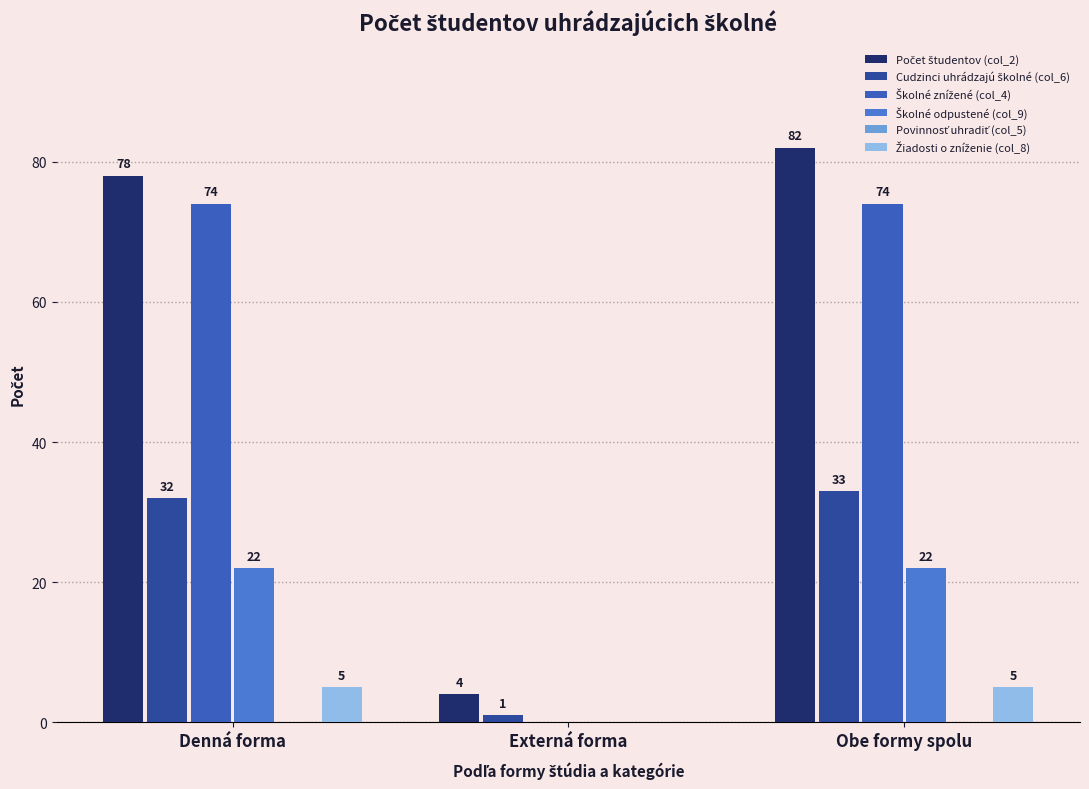

Reading left to right, list all the values displayed in this chart.

Počet študentov (col_2): Denná forma=78	Externá forma=4	Obe formy spolu=82
Cudzinci uhrádzajú školné (col_6): Denná forma=32	Externá forma=1	Obe formy spolu=33
Školné znížené (col_4): Denná forma=74	Externá forma=0	Obe formy spolu=74
Školné odpustené (col_9): Denná forma=22	Externá forma=0	Obe formy spolu=22
Povinnosť uhradiť (col_5): Denná forma=0	Externá forma=0	Obe formy spolu=0
Žiadosti o zníženie (col_8): Denná forma=5	Externá forma=0	Obe formy spolu=5